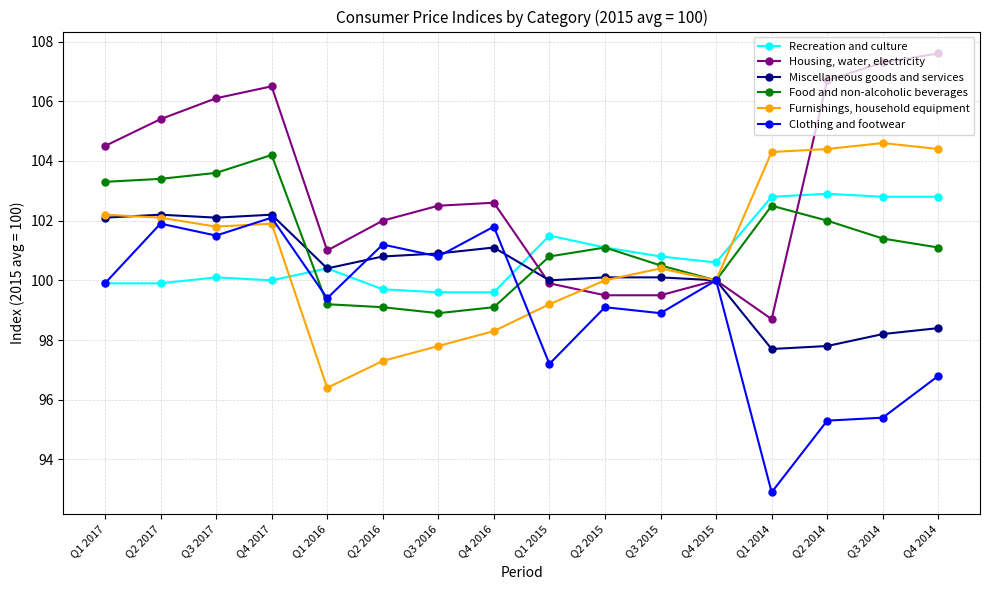

Does the chart have visible grid lines?

Yes